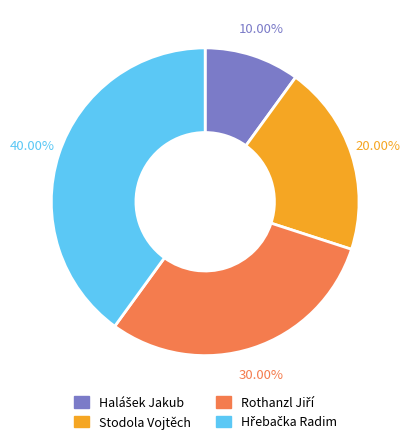

Does any single category account for the majority?

No